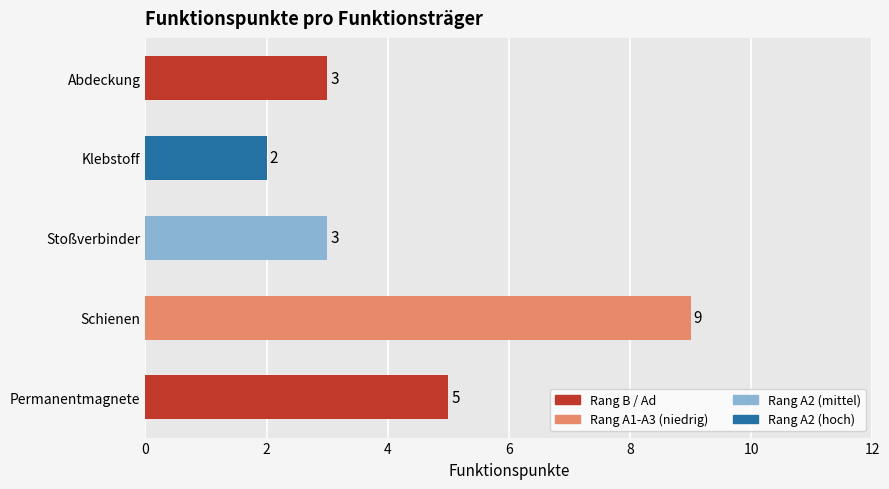

What is the change in value from Schienen to Abdeckung?

-6